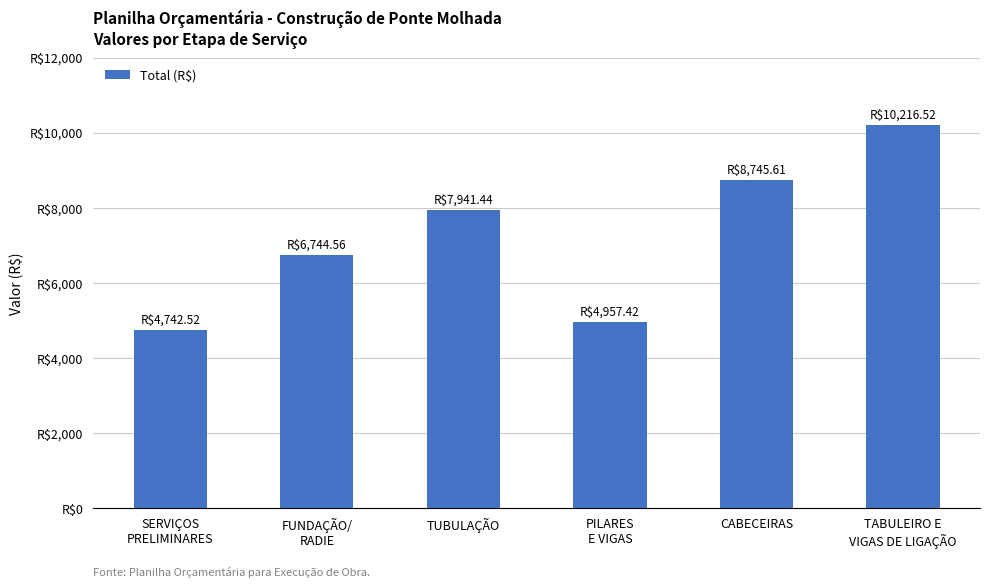

What is the difference between the second highest and minimum values?

4003.1